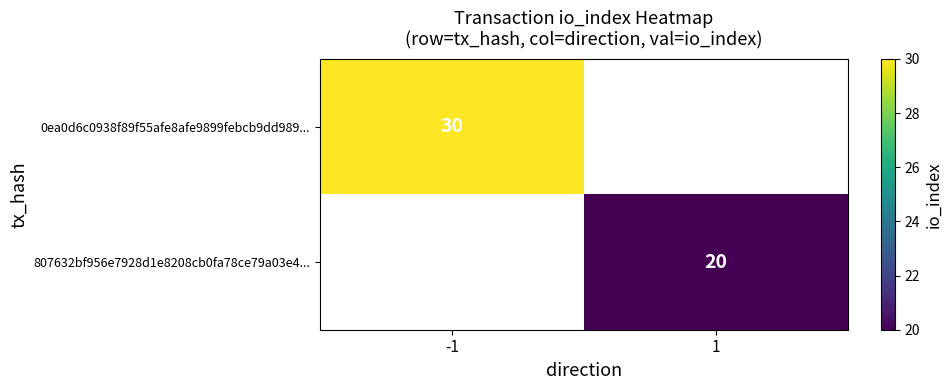

Is the value of 807632bf956e7928d1e8208cb0fa78ce79a03e4... at 1 greater than the value of 0ea0d6c0938f89f55afe8afe9899febcb9dd989... at -1?

No